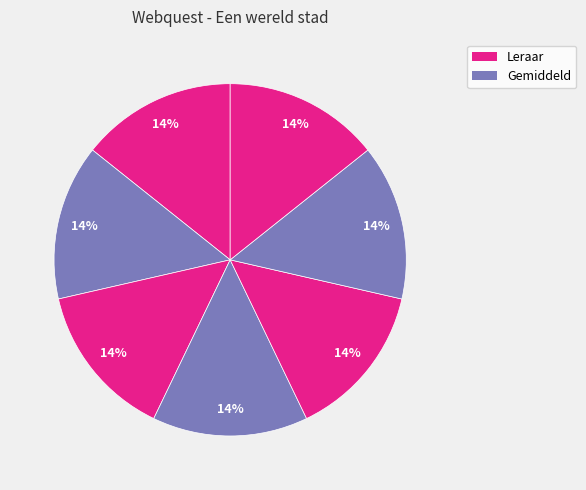

How many segments does this pie chart have?

7